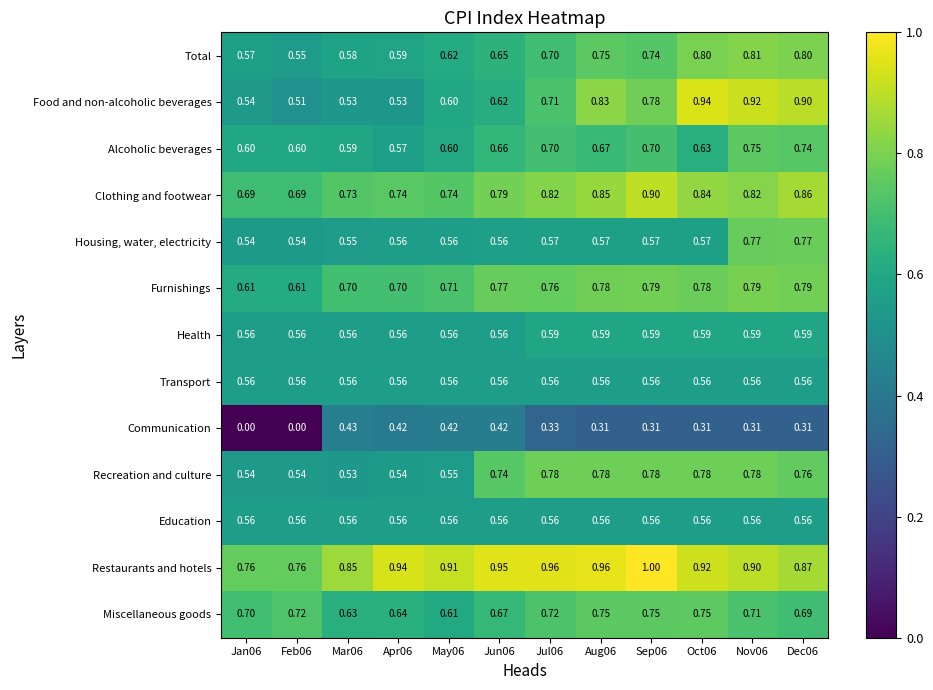

Which series changed the most between Mar06 and Aug06?

Food and non-alcoholic beverages